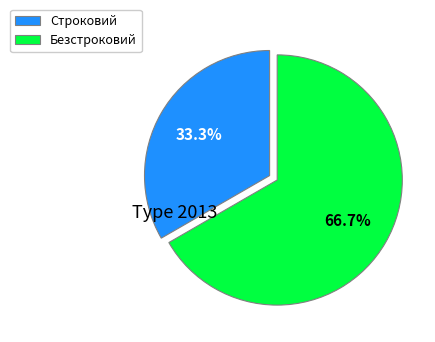

To the nearest percent, what is the difference between the largest and smallest slice percentages?

33%